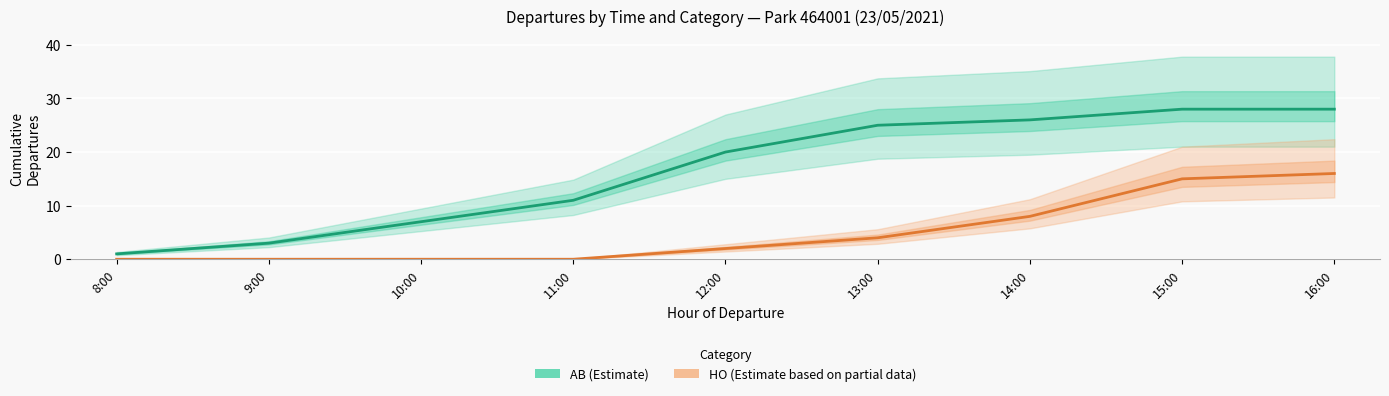

What is the difference between the HO (Partial) values at 15:00 and 16:00?

1